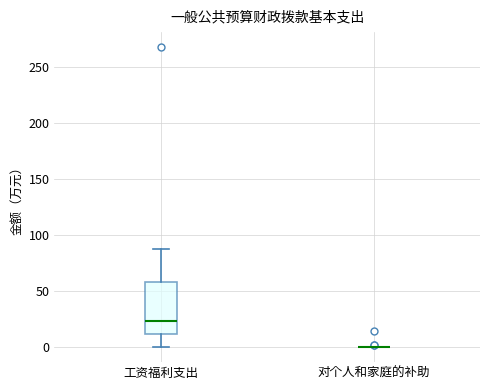

Which box is the tallest, from its lower edge to its upper edge?

工资福利支出